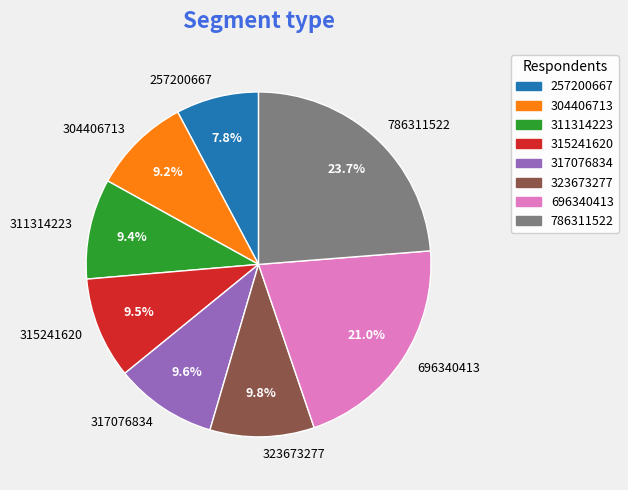

Count the number of slices in the pie.

8